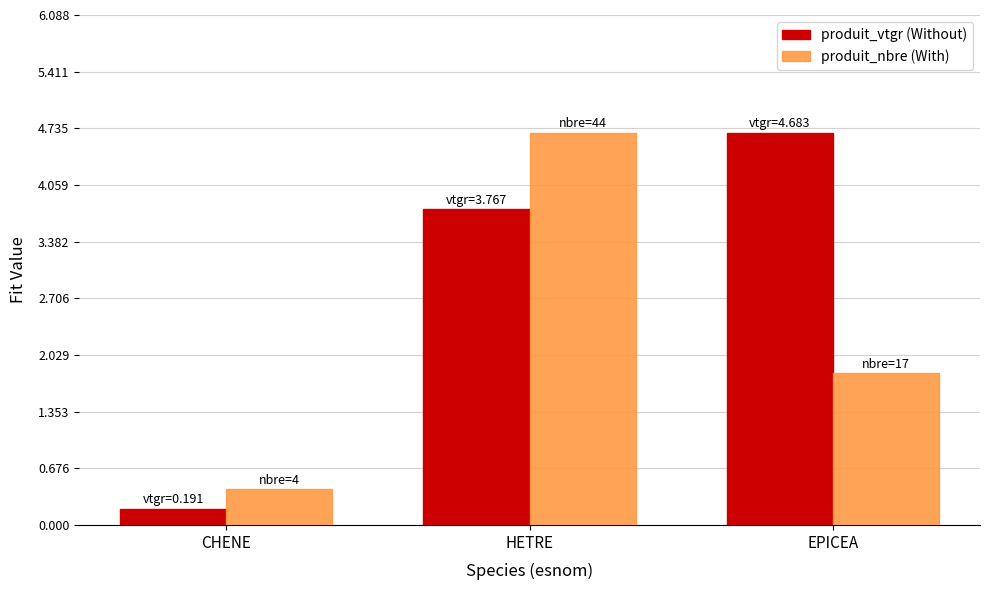

Does the chart contain stacked bars?

No